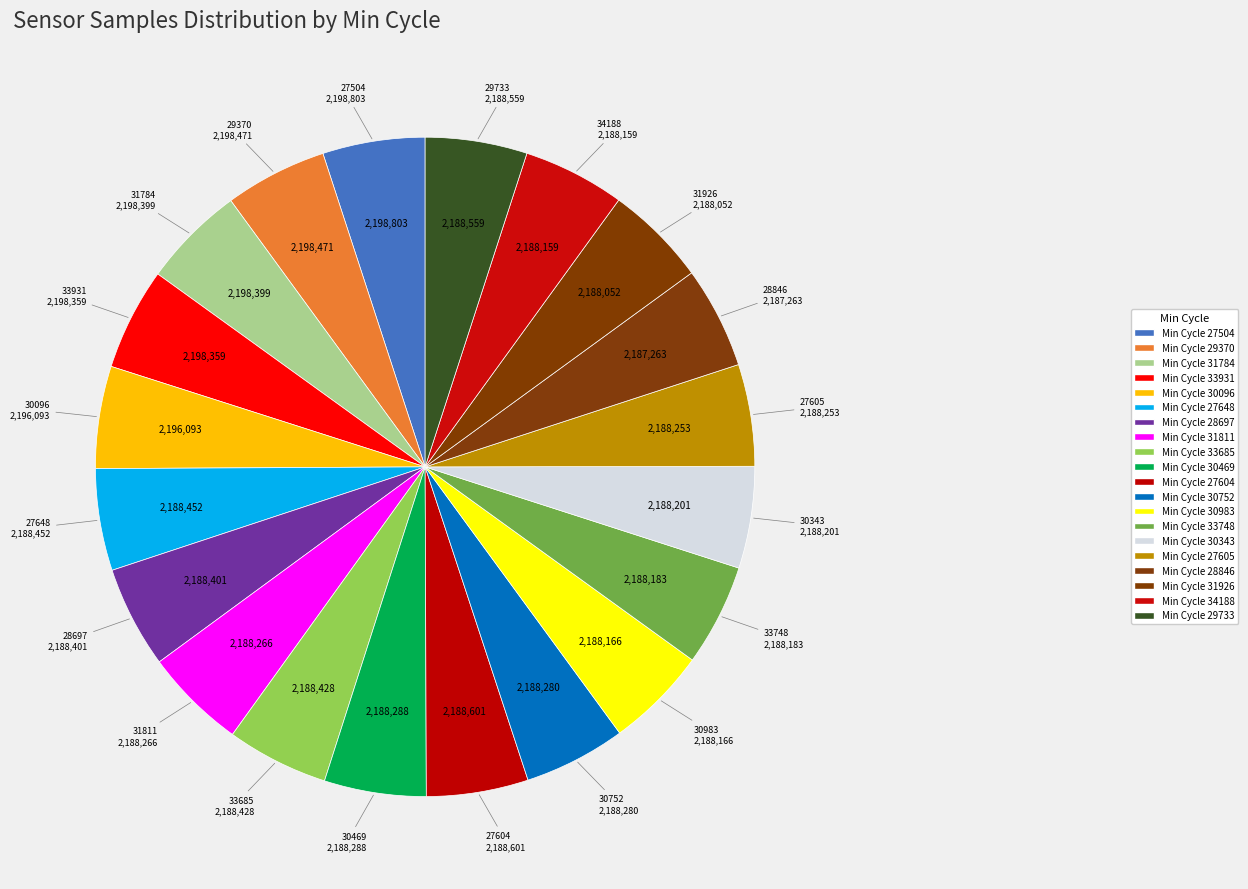

How many slices are in this pie chart?

20